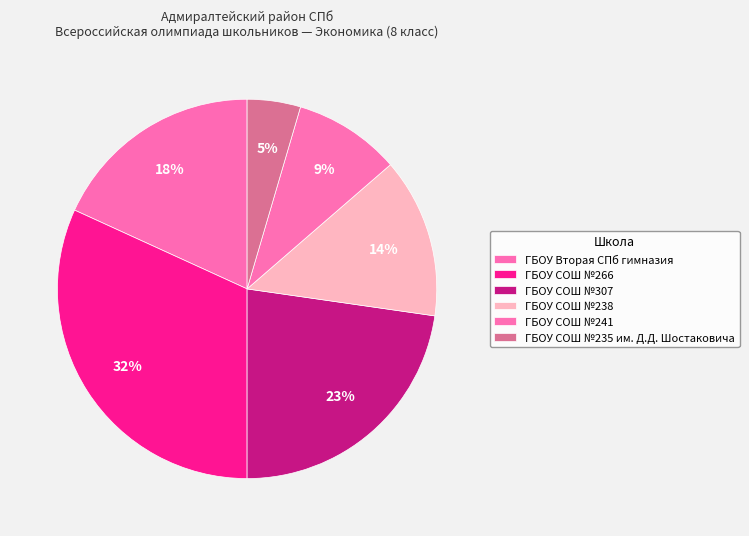

Which slice is the largest?

ГБОУ СОШ №266